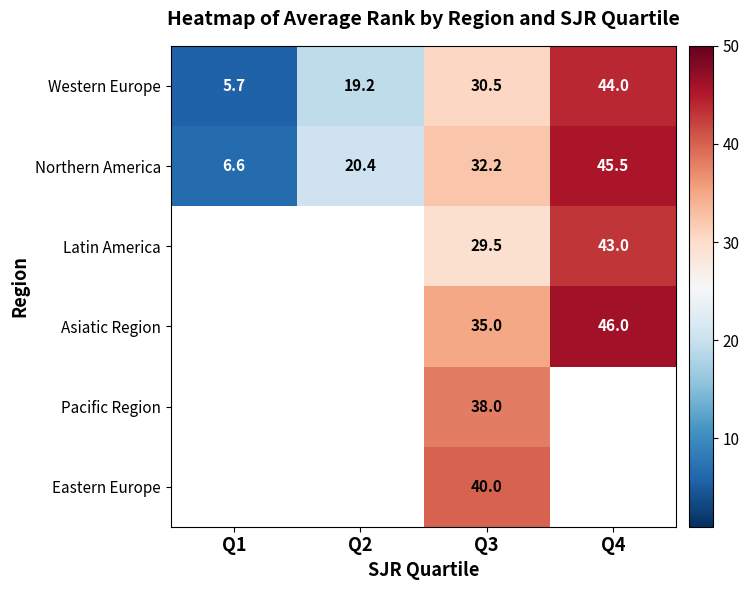

Is the value of Northern America at Q2 greater than the value of Asiatic Region at Q4?

No